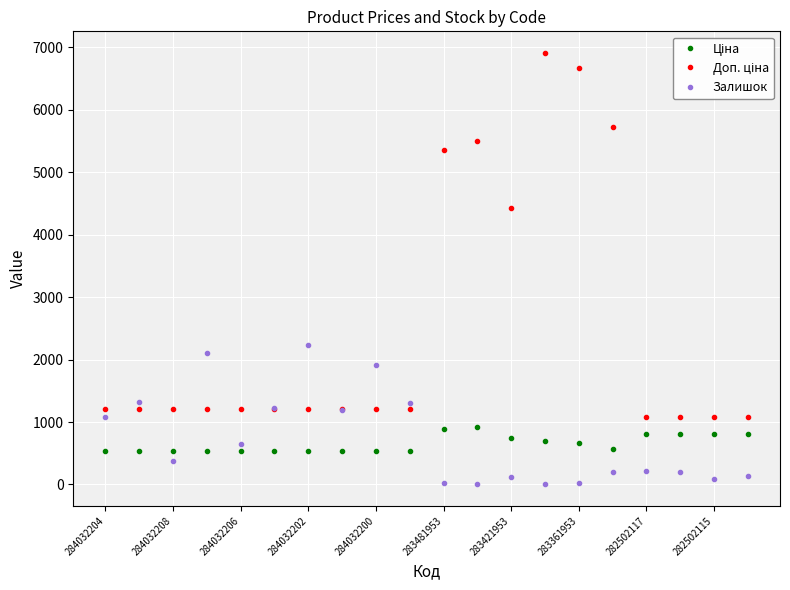

Does the chart display data point markers on the line(s)?

Yes